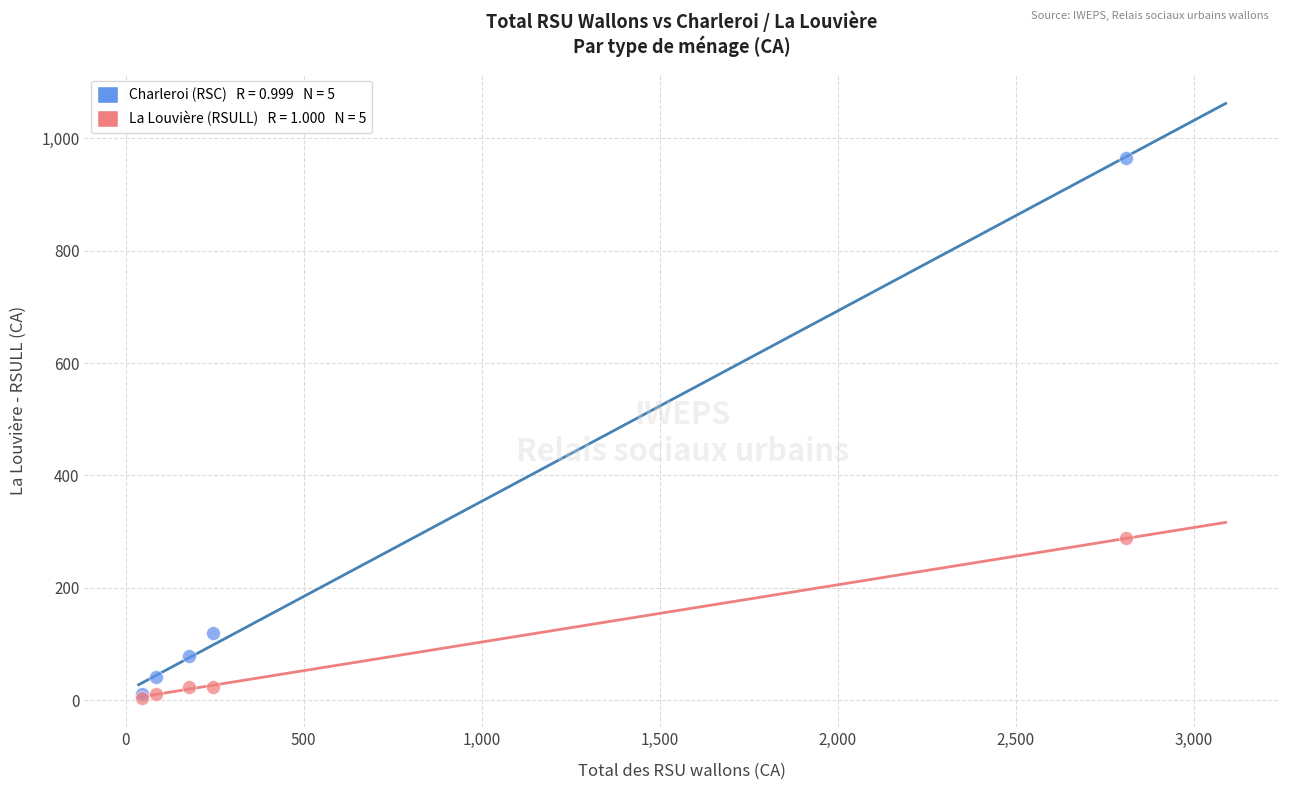

Across all series, what Y value is closest to 485?

288